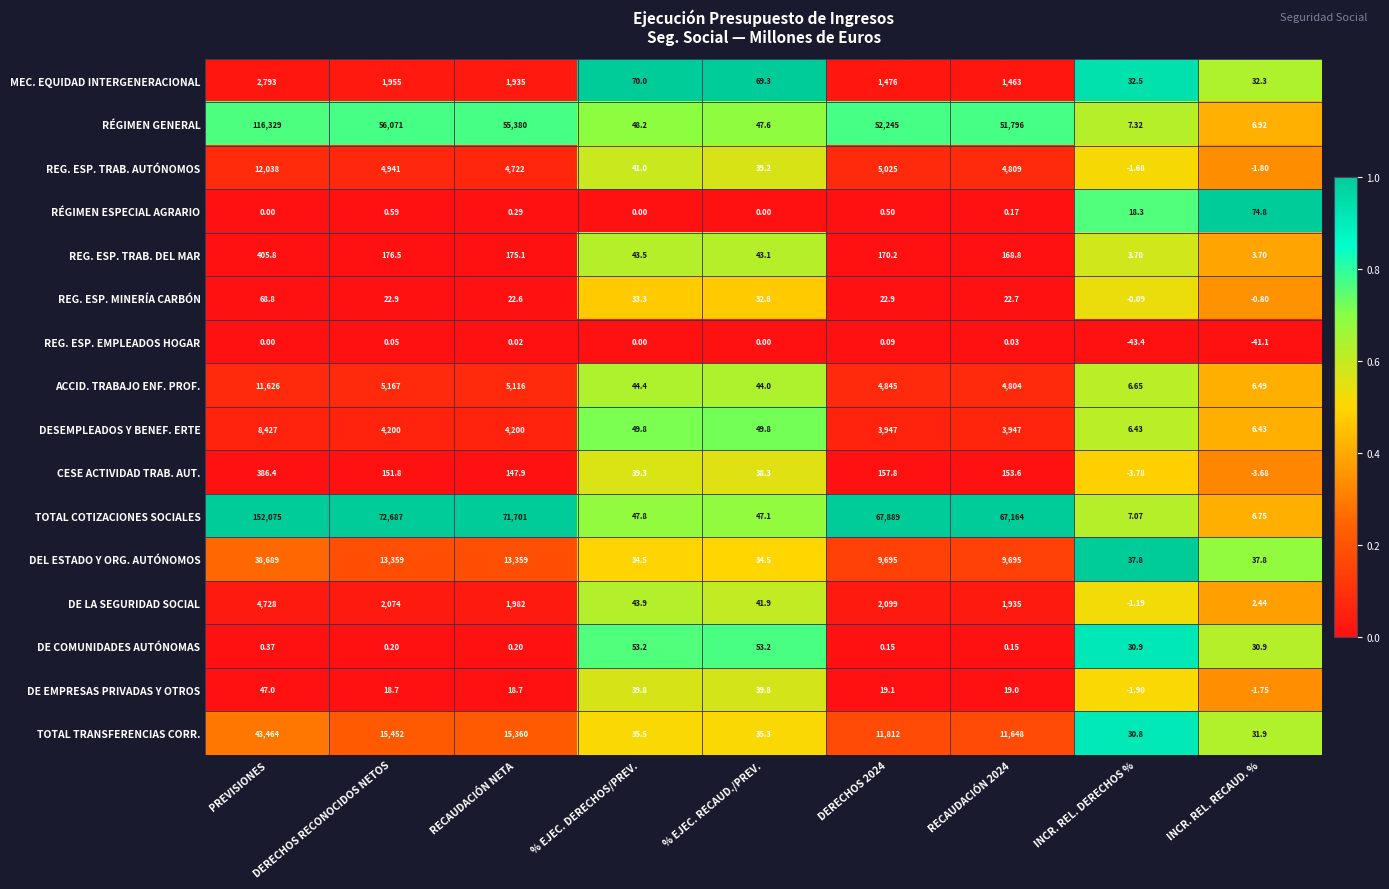

Is the value of DE EMPRESAS PRIVADAS Y OTROS at PREVISIONES greater than the value of CESE ACTIVIDAD TRAB. AUT. at % EJEC. DERECHOS/PREV.?

Yes